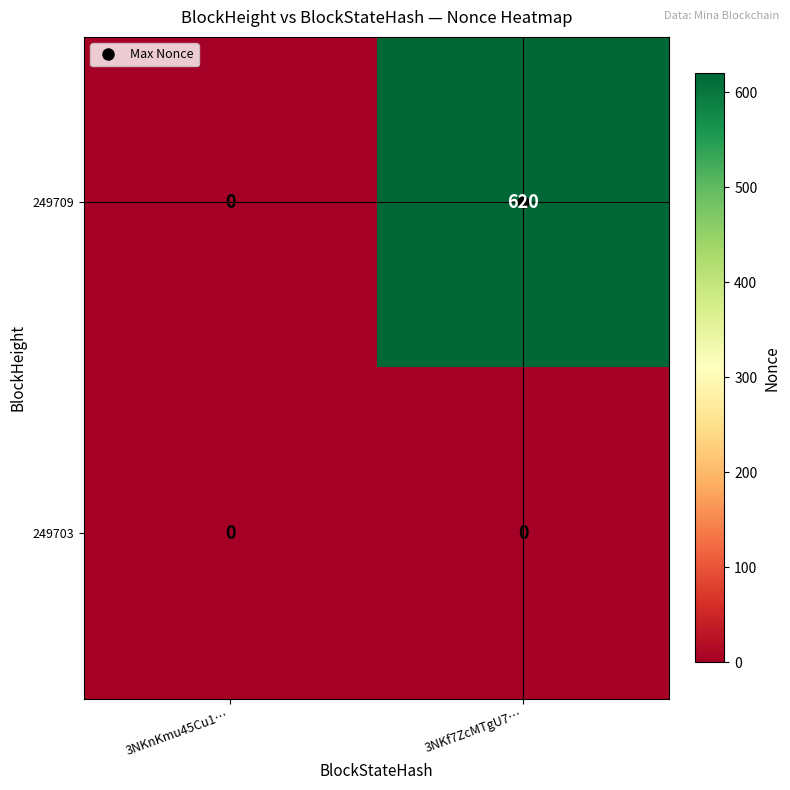

Rank the series by their maximum value, from highest to lowest.

249709, 249703